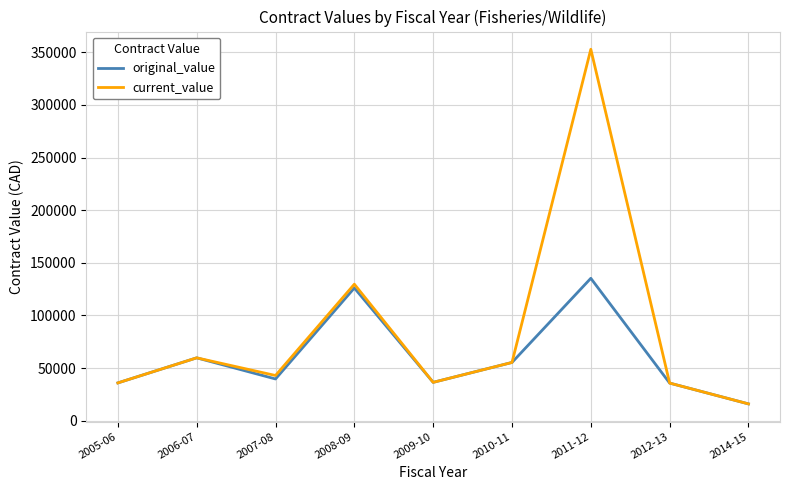

Rank the series by their average value, from highest to lowest.

current_value, original_value